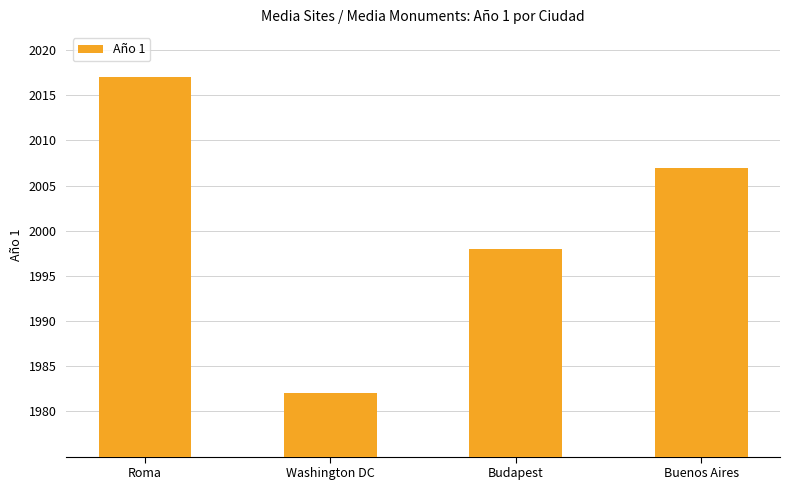

Reading left to right, transcribe all the data shown in this chart.

2017	1982	1998	2007